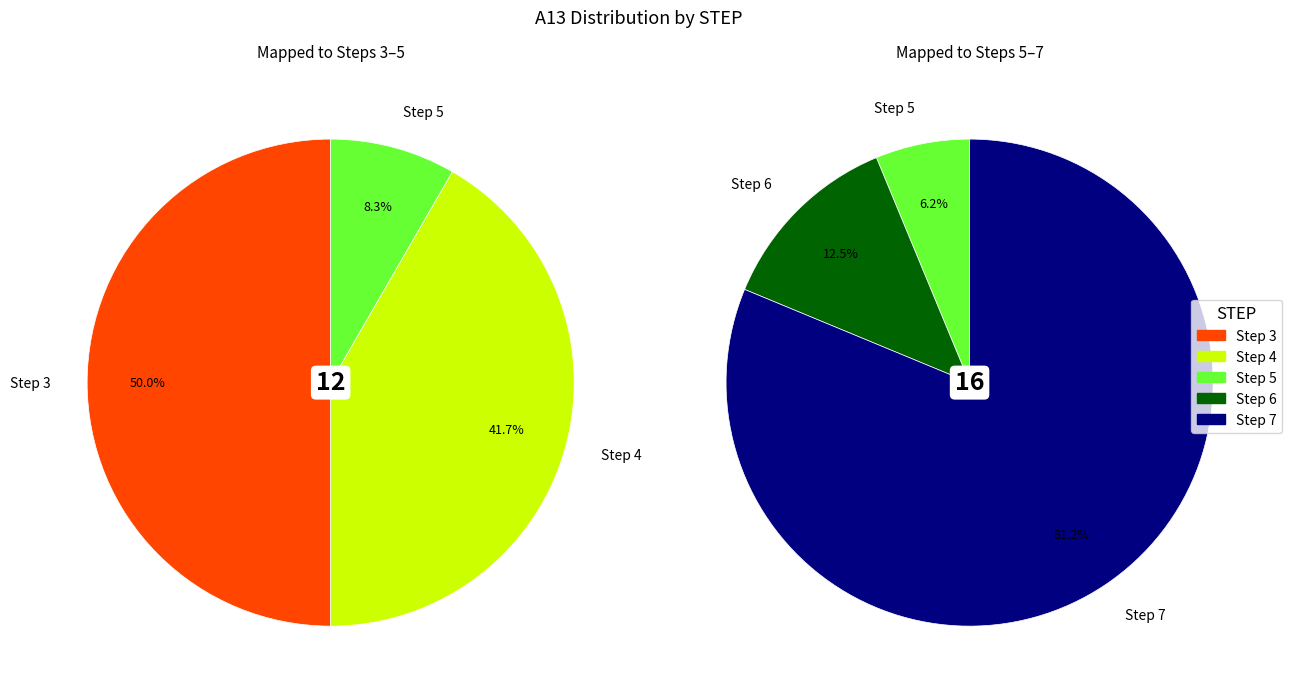

Does Step 3 represent more than half of the total?

No